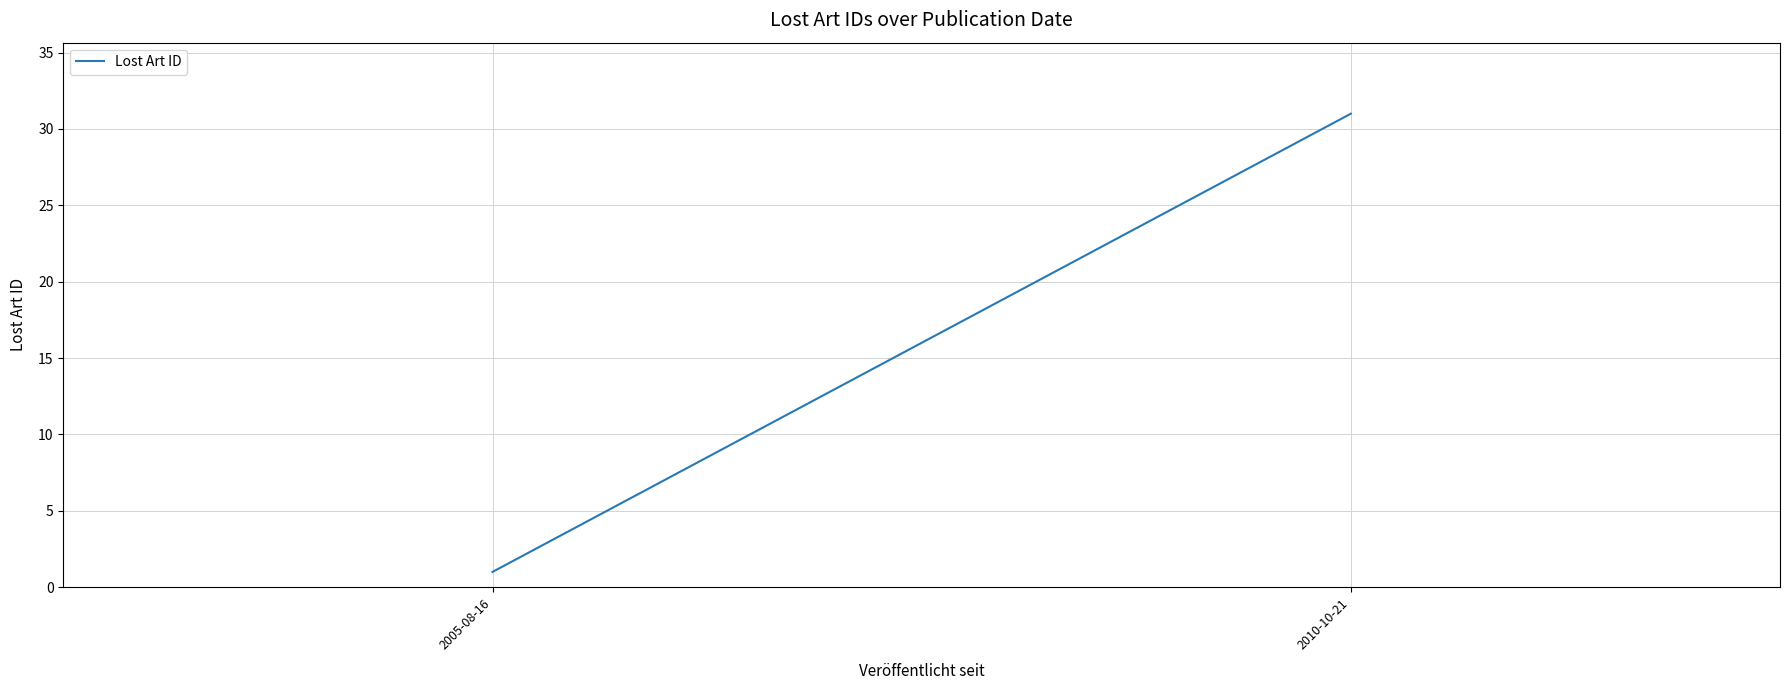

What is the label of the 1st point from the right?

2010-10-21